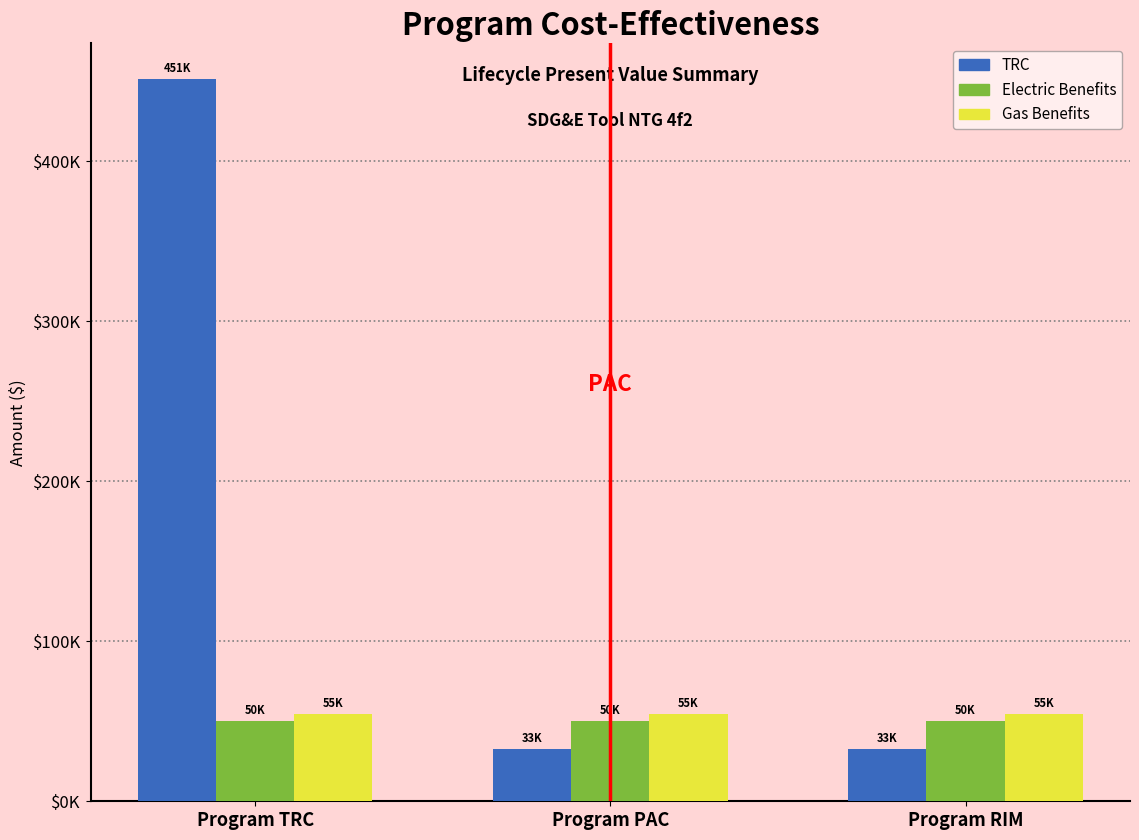

What is the approximate value of Electric Benefits at Program PAC?

50364.0